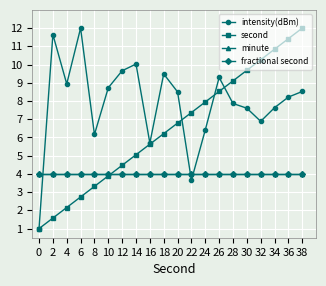

Does the chart have visible grid lines?

Yes